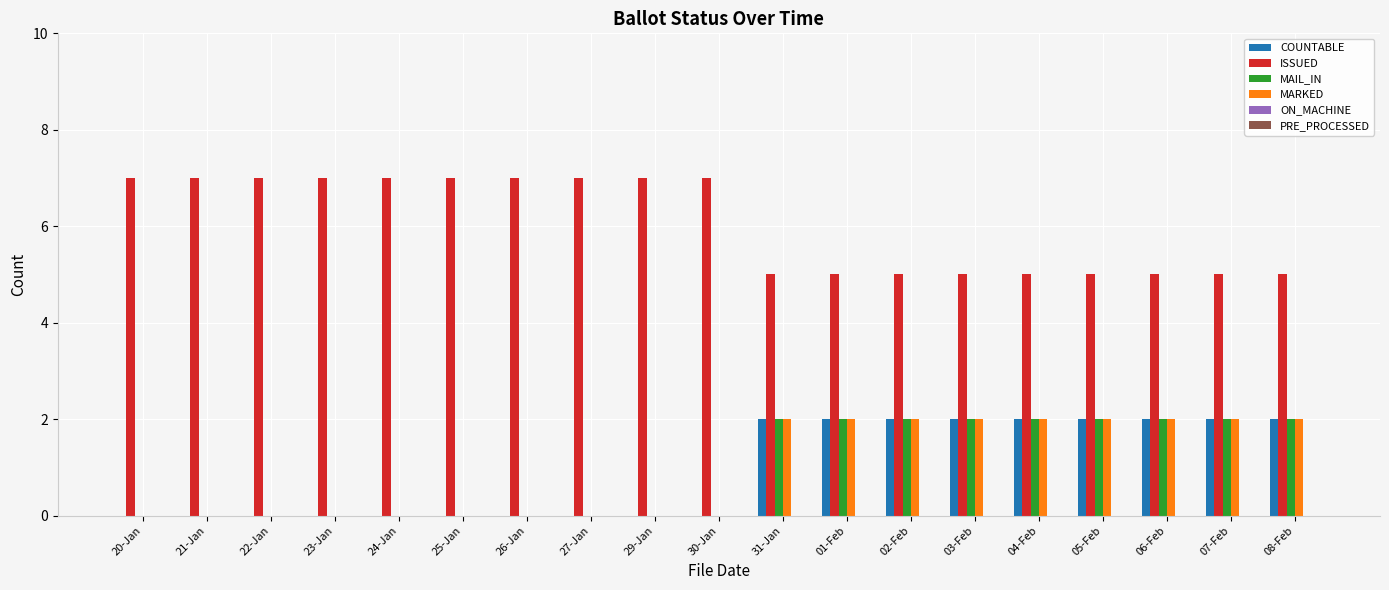

The value of ISSUED at 04-Feb is 5. True or false?

True